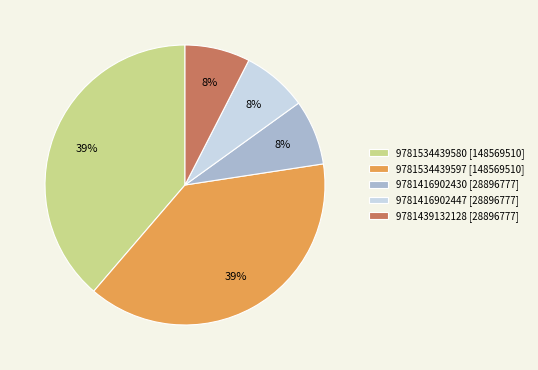

Does 9781439132128 account for over 50% of the chart?

No